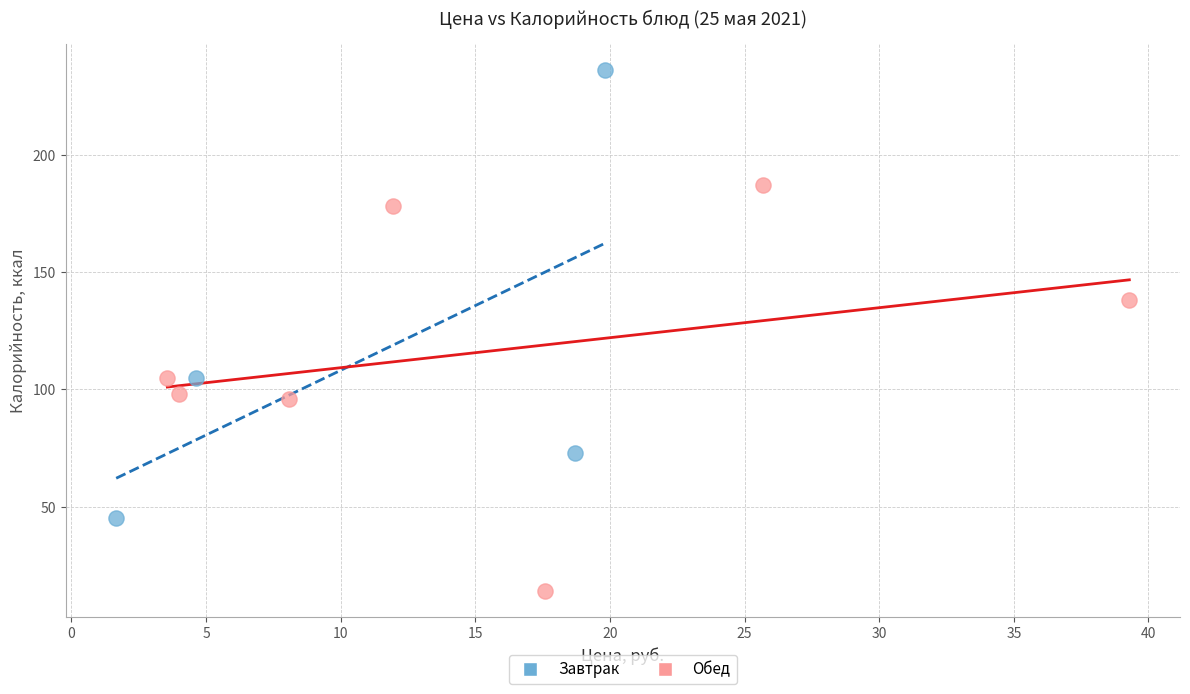

Which series contains the lowest Y value?

Обед